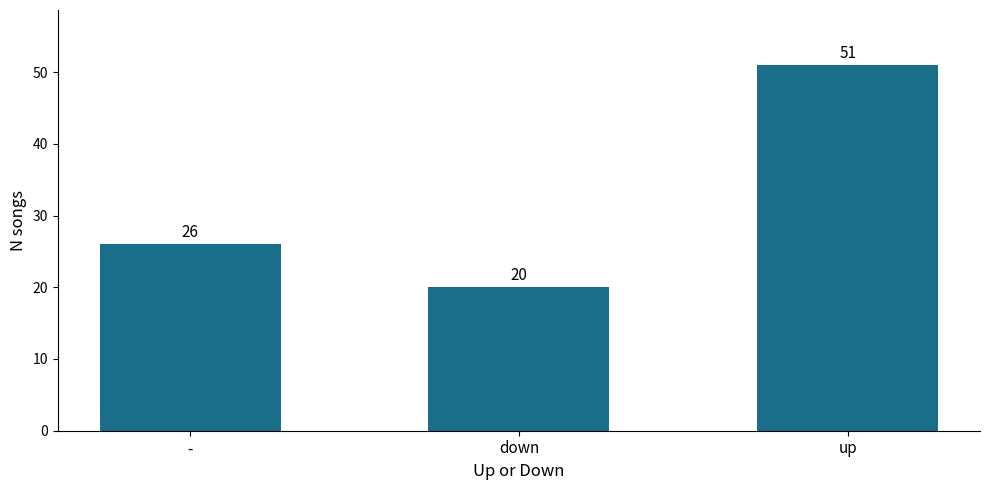

True or false: the data shows 26 at -.

True